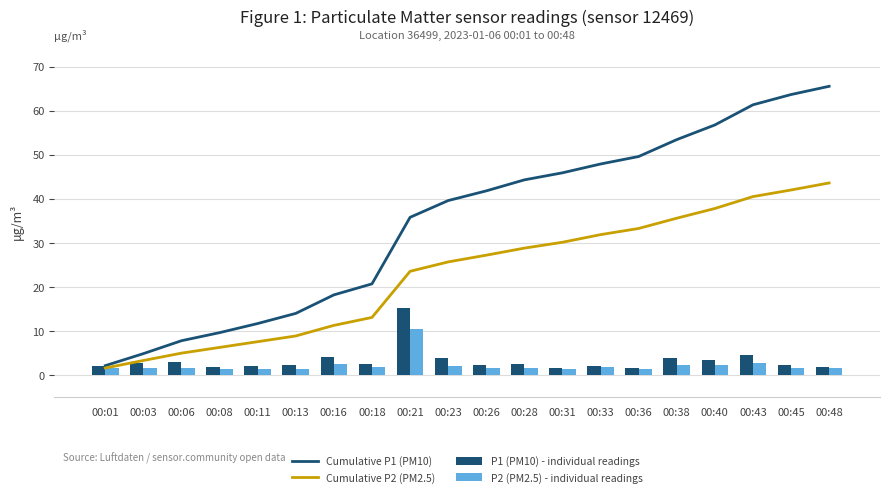

Which series has the largest range (max minus min)?

Cumulative P1 (PM10)